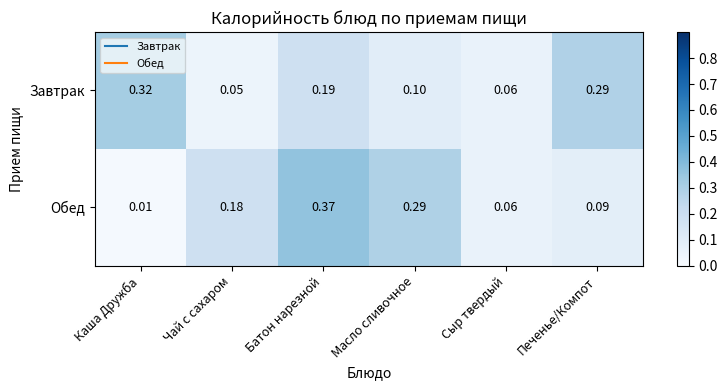

List the series in order of their peak value, highest first.

Обед, Завтрак